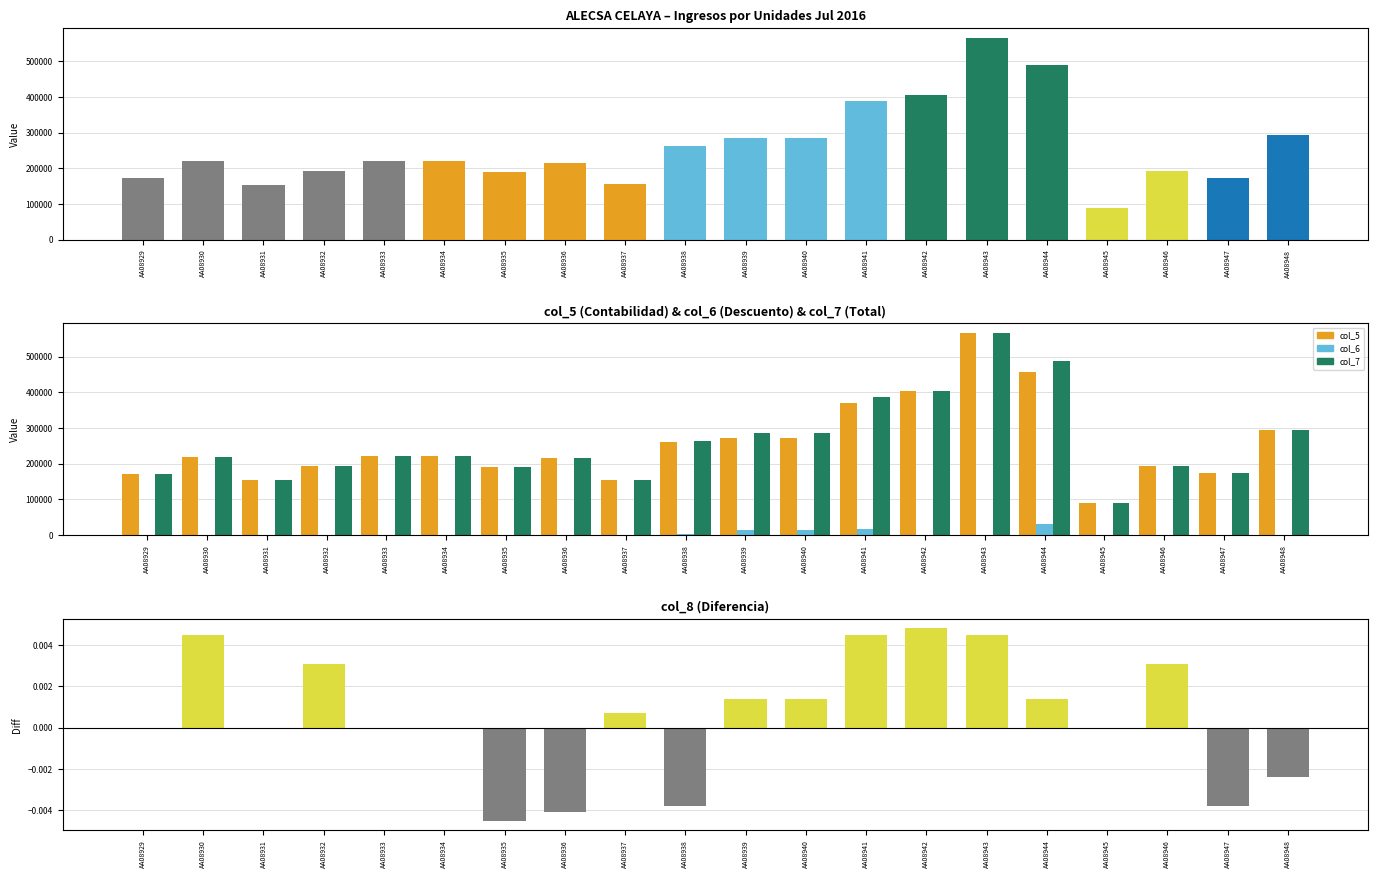

What is the sum of all col_5 values?

5084234.2